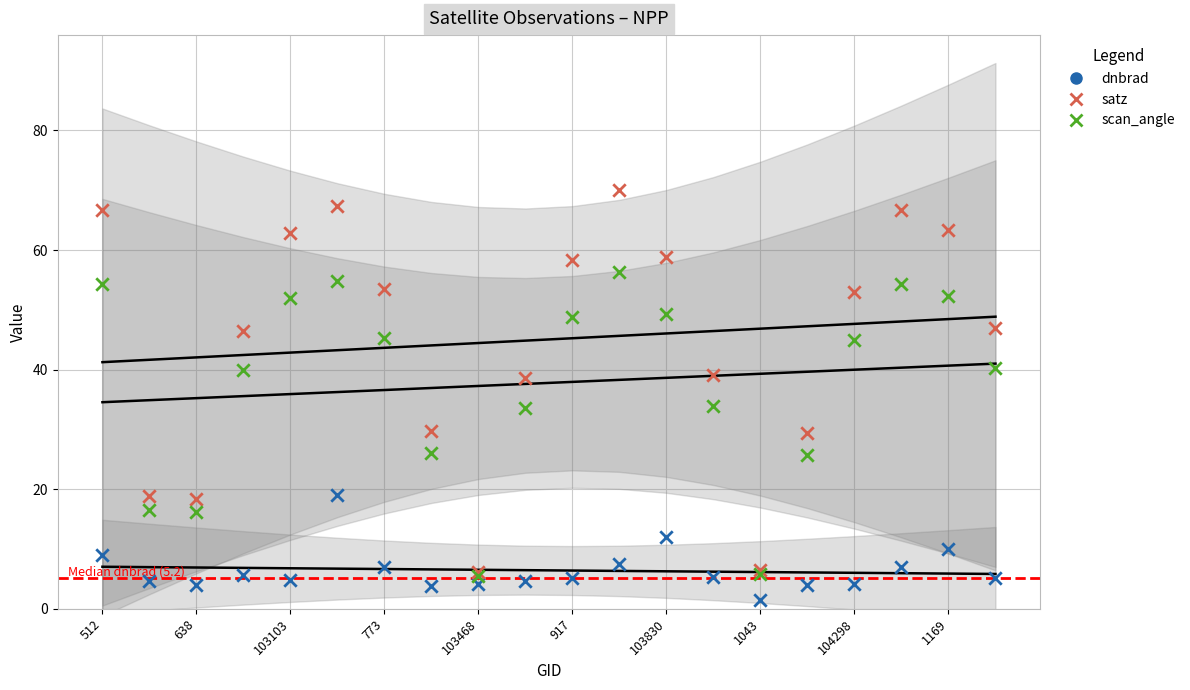

What is the total value across all series at 103830?

120.1